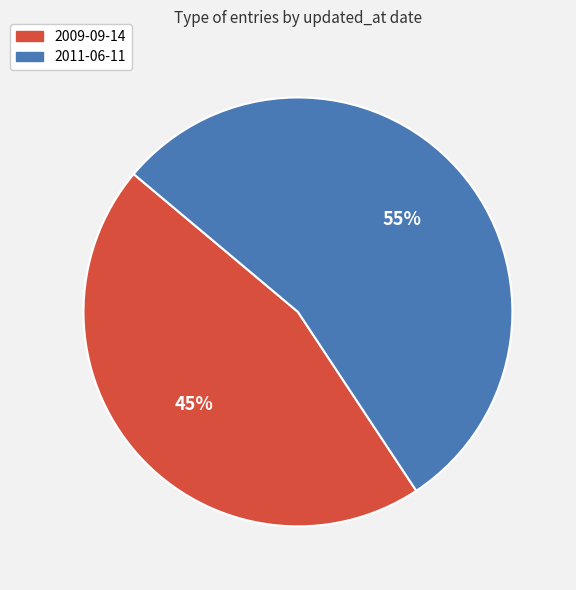

How many slices are in this pie chart?

2